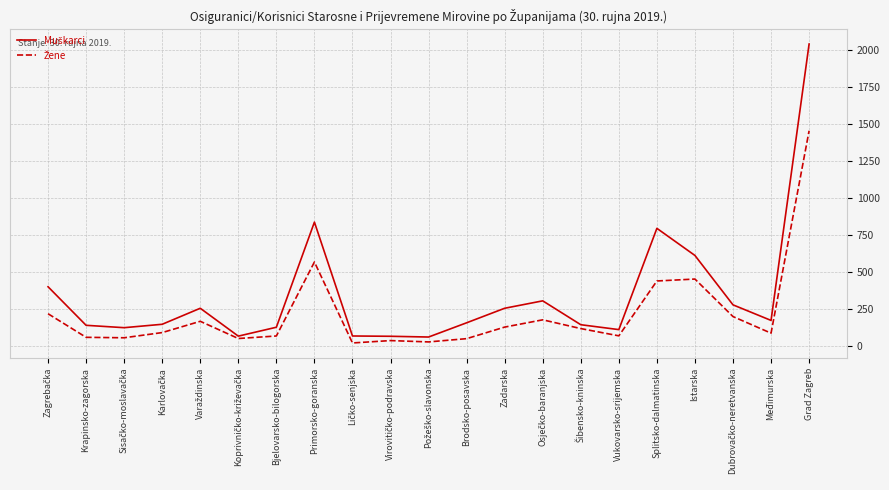

At which category is the sum across all series the highest?

Grad Zagreb